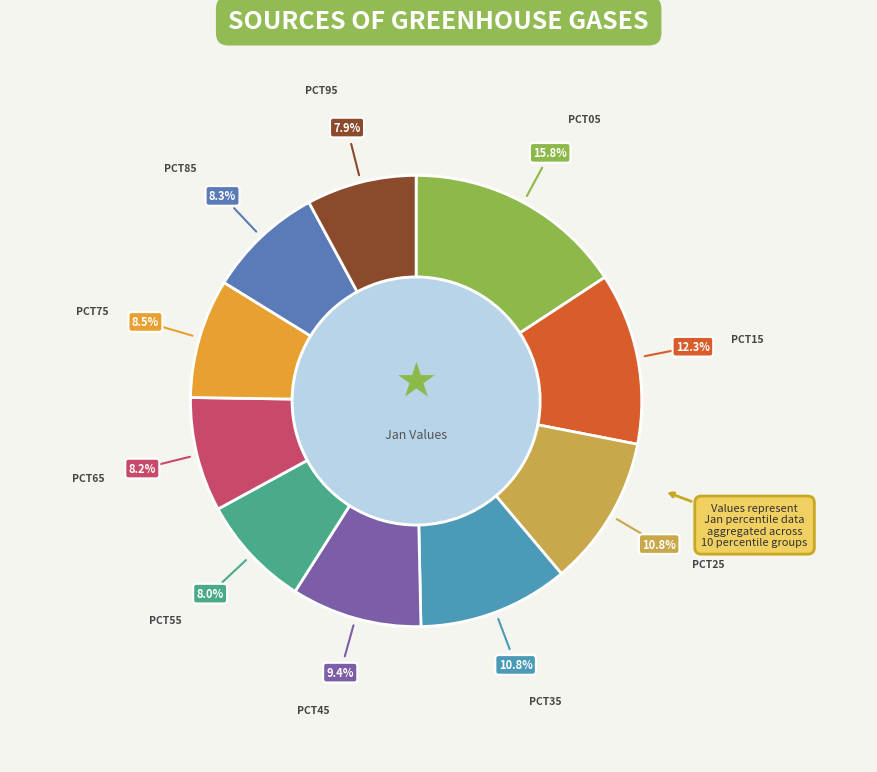

Which category has the biggest portion of the pie?

pct05